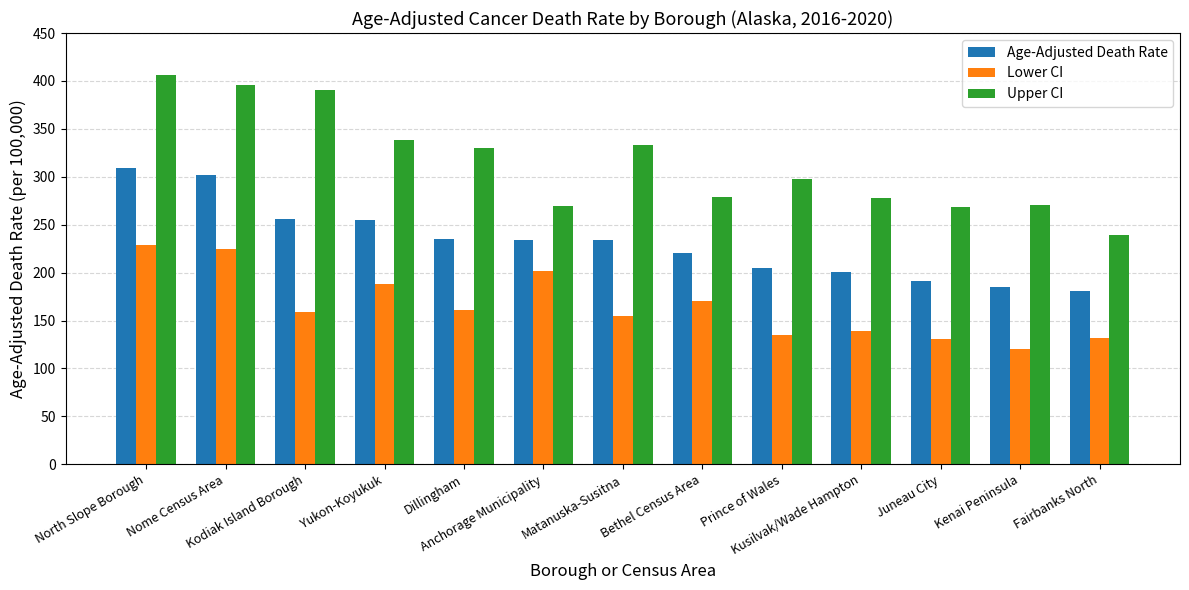

What is the total value across all series at Nome Census Area?

922.1